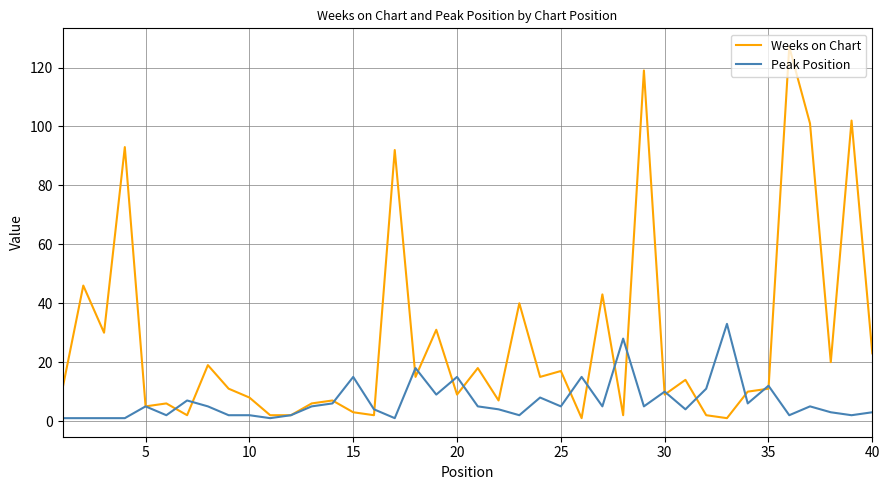

Which series has the largest range (max minus min)?

Weeks on Chart